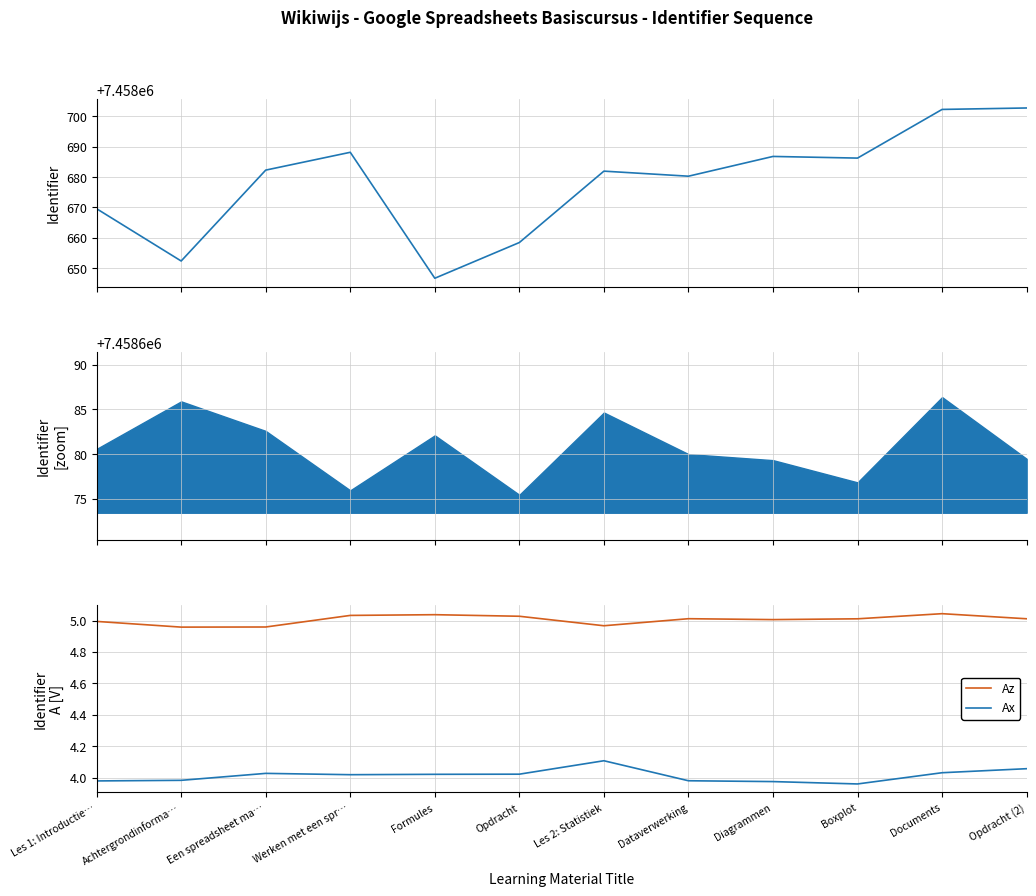

True or false: Az and Ax cross at least once.

False